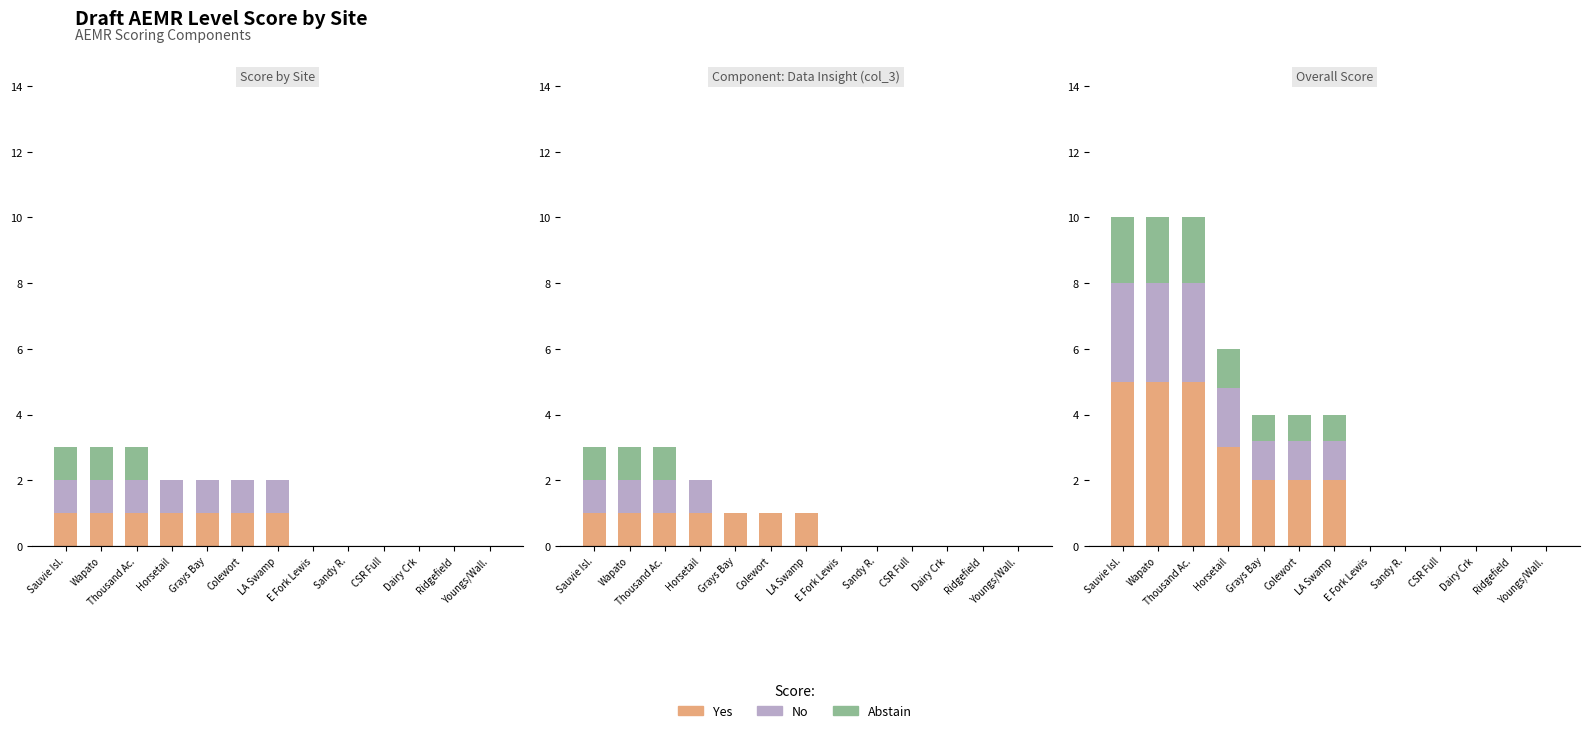

At which label is Yes closest to 2?

Grays Bay